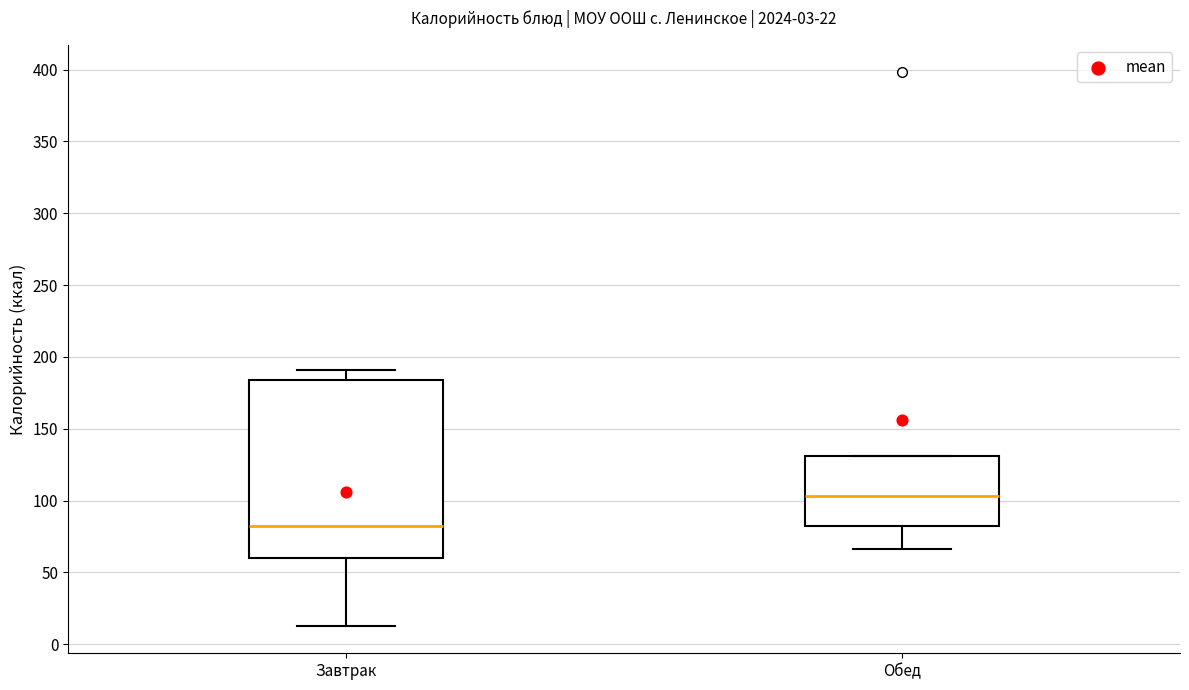

Comparing the boxes themselves (not the whiskers), which one is the tallest?

Завтрак